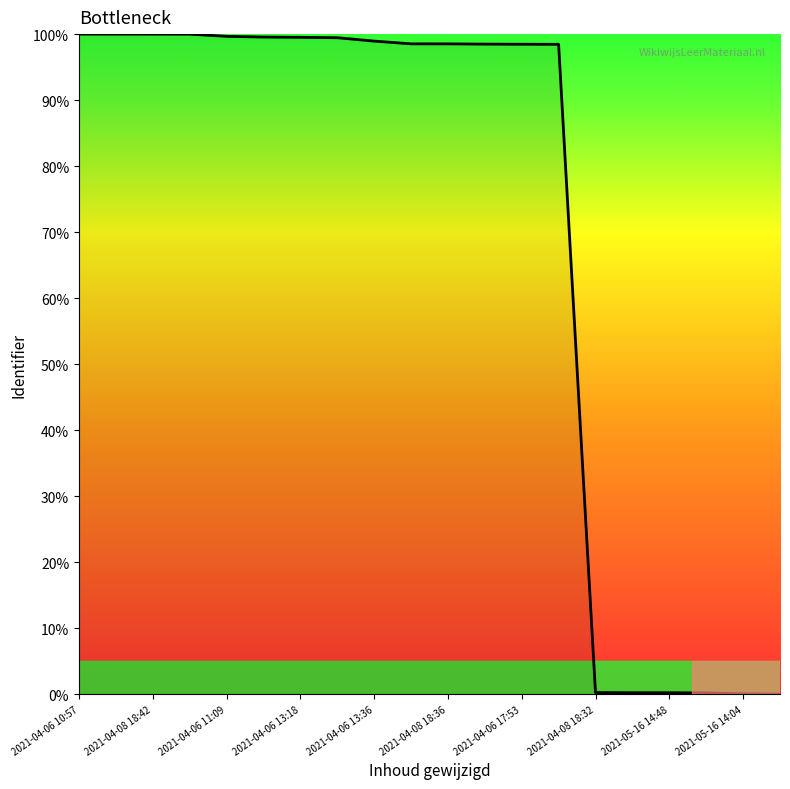

What is the maximum value shown in the chart?

100.0